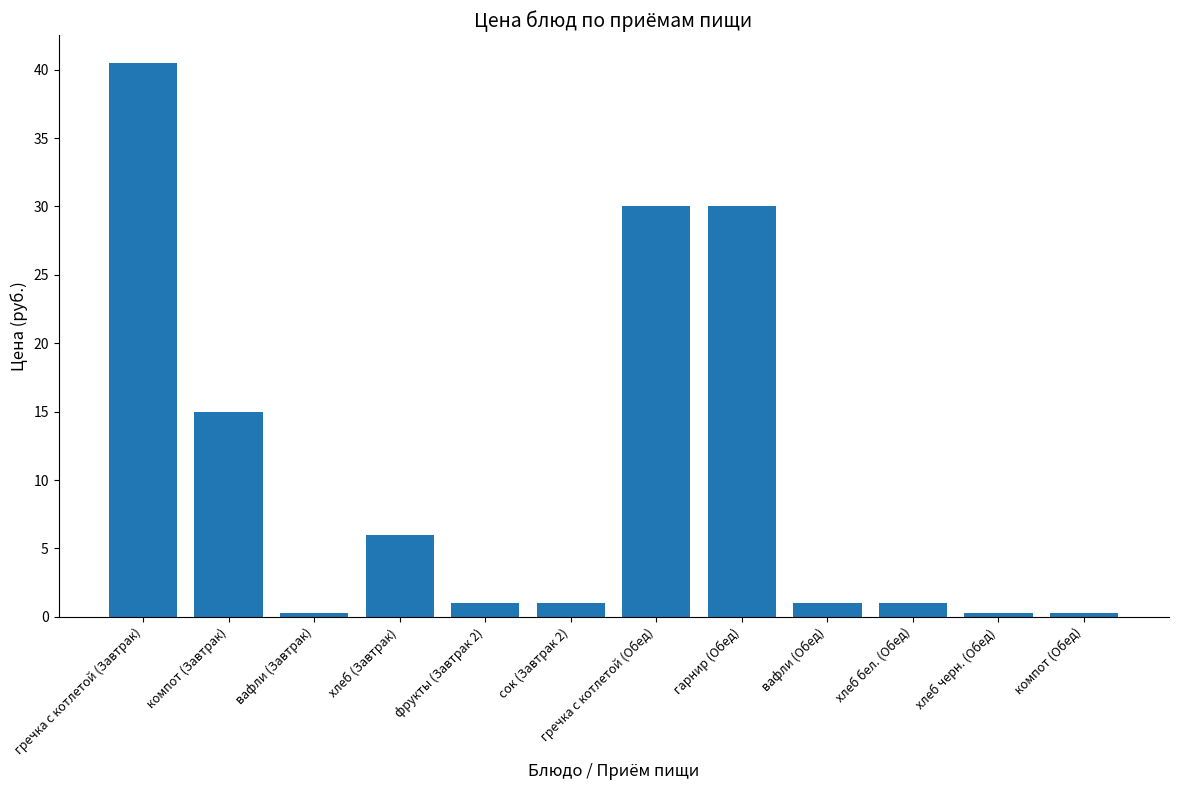

Reading left to right, what are all the values shown in this chart?

40.5	15.0	0.3	6.0	1.0	1.0	30.0	30.0	1.0	1.0	0.3	0.3